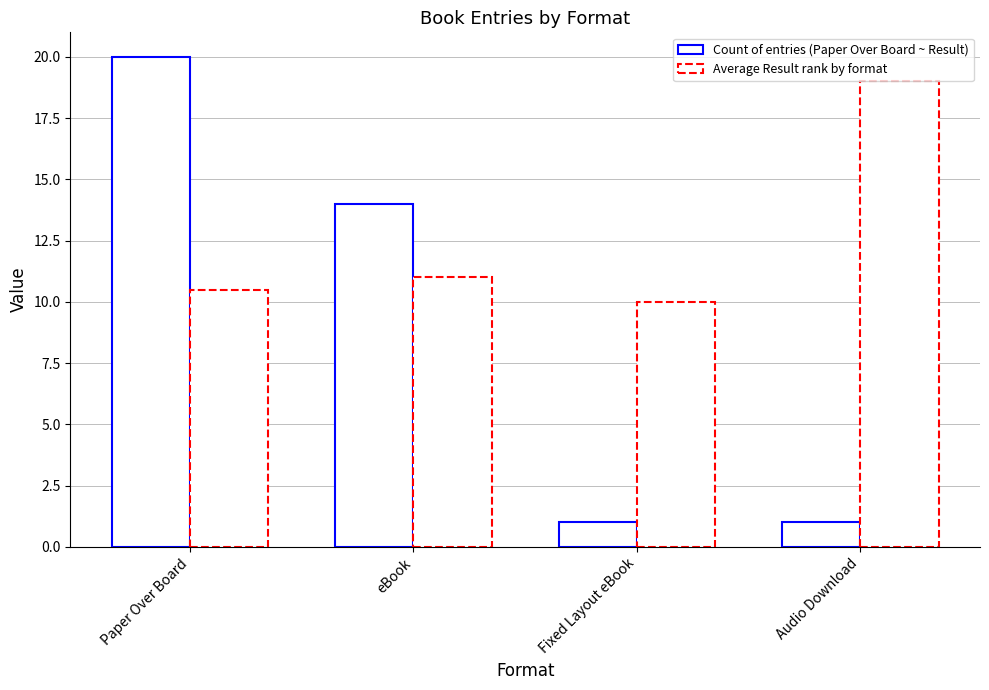

Are the bars grouped side by side (vs. stacked)?

Yes